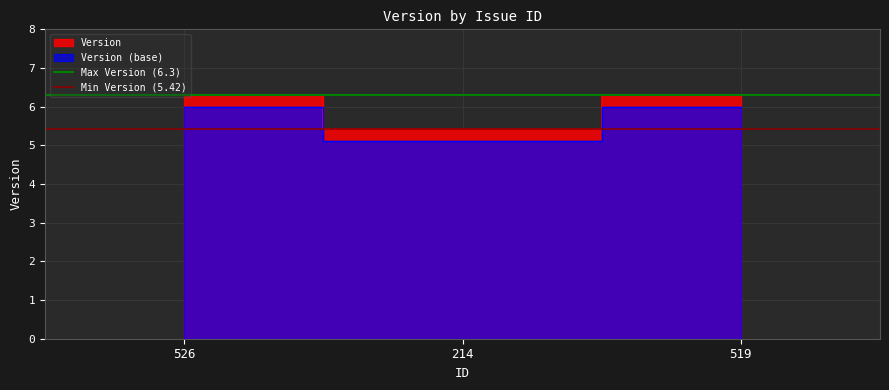

What is the highest value of the Max Version (6.3) series?

6.3